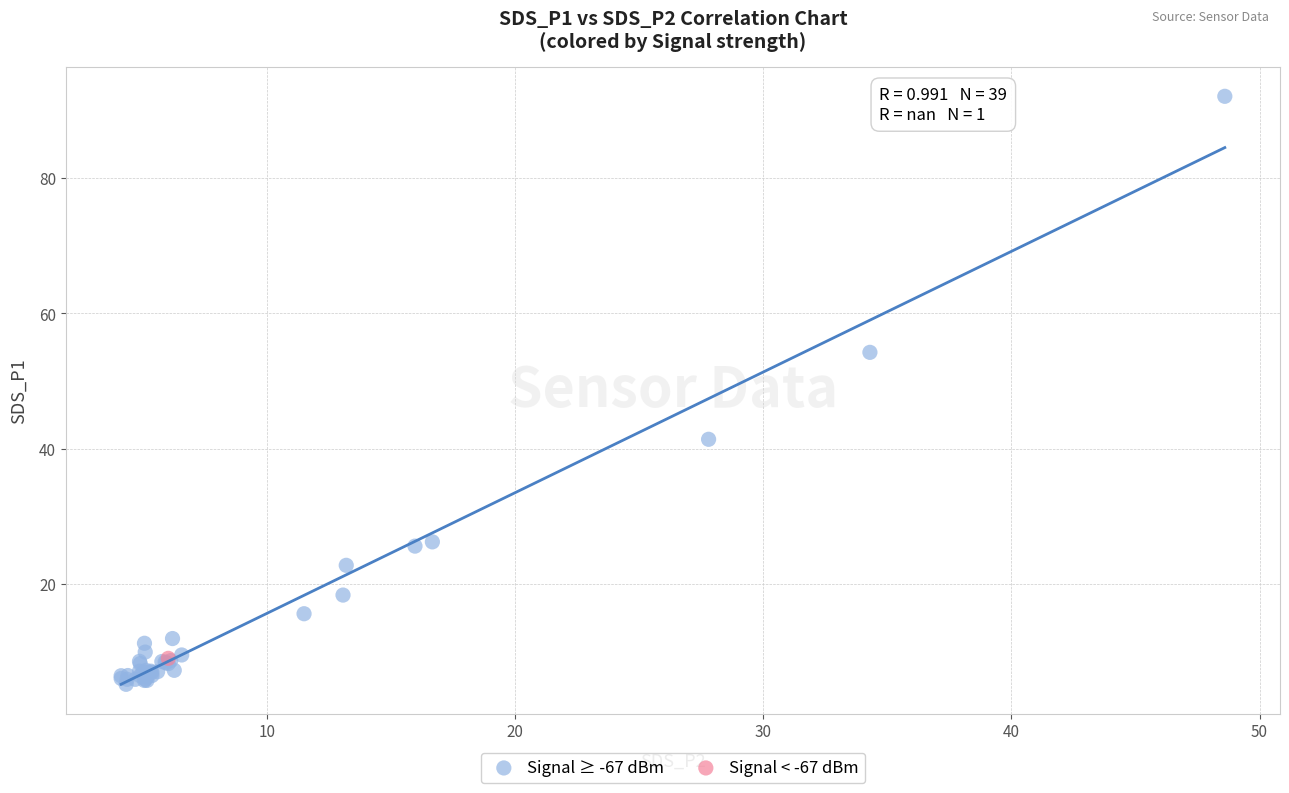

What are all the series names shown in the legend?

Signal ≥ -67 dBm, Signal < -67 dBm